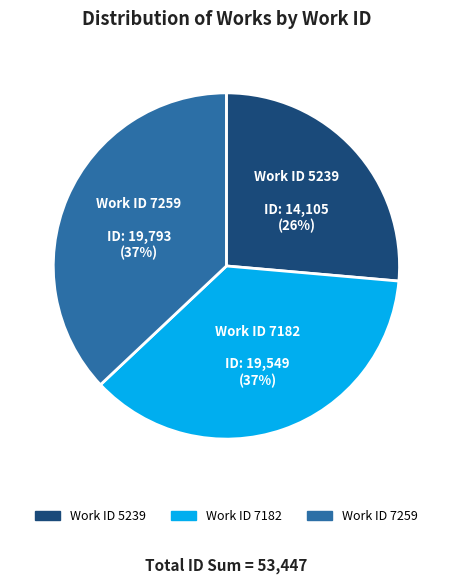

Is there any slice that represents more than half of the pie?

No